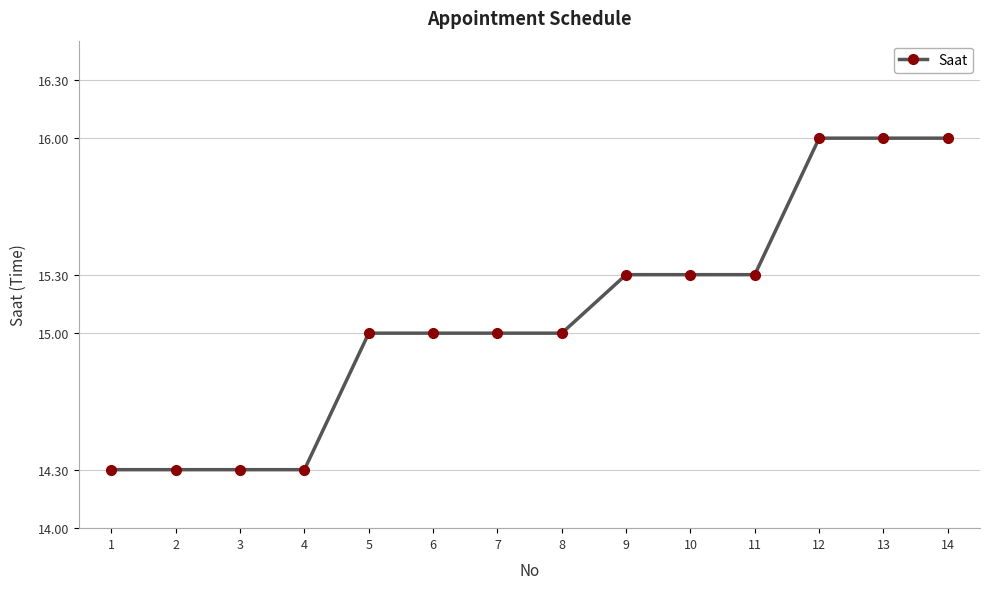

What is the value of the 14th point from the left?

16.0